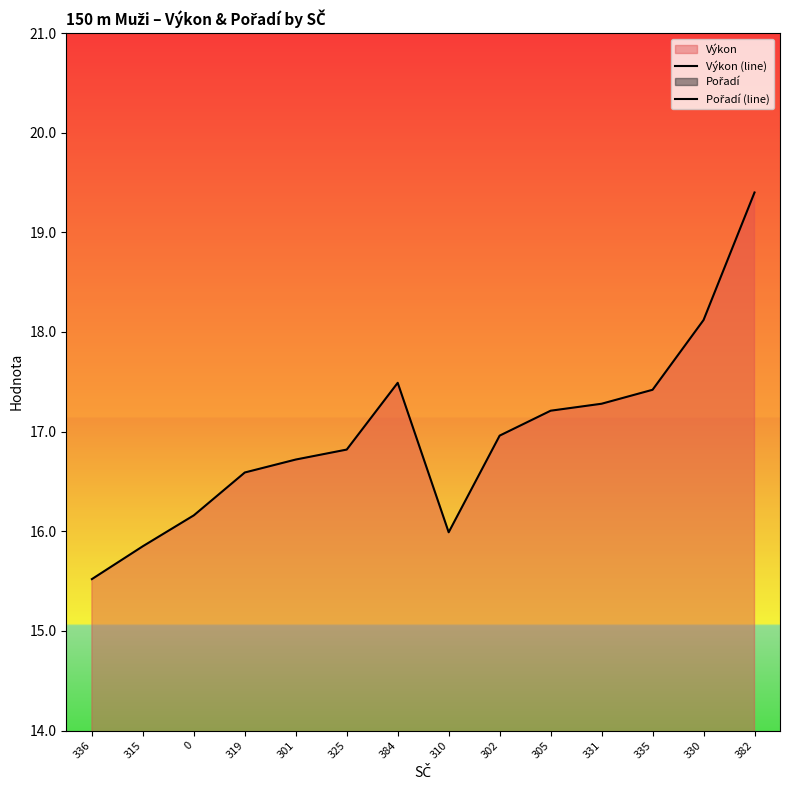

True or false: Pořadí (line) has more than 2 interior local peaks.

False